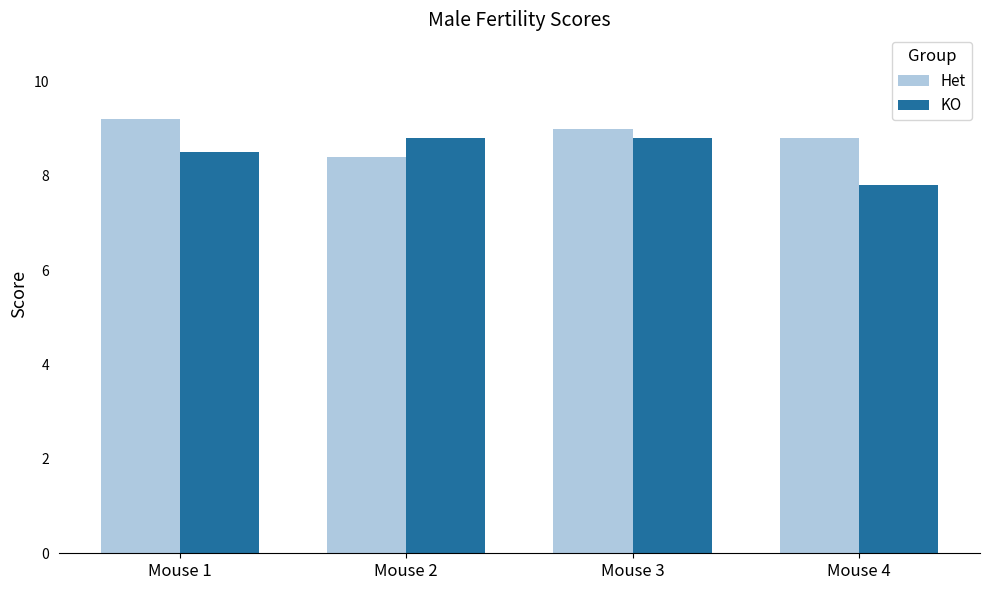

At how many categories does at least one series exceed 8?

4